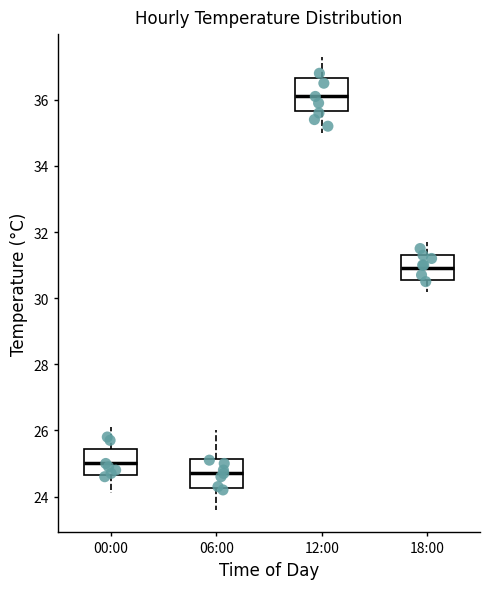

Where does the lower whisker of the box for 06:00 end on the y-axis? The values are not printed on the chart, so give them approximately, as read against the axis.

23.6